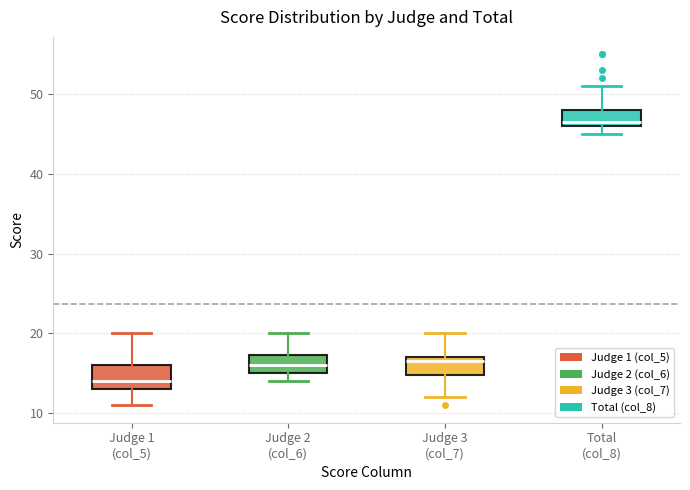

Reading left to right, read every box against the y-axis: the position of its median line, the range the box covers, and the ends of its whiskers. The values are not printed on the chart, so give them approximately, as read against the axis.

Judge 1 (col_5): median 14, box 13 to 16, whiskers 11 to 20
Judge 2 (col_6): median 16, box 15 to 17, whiskers 14 to 20
Judge 3 (col_7): median 17 (just below the box's upper edge), box 15 to 17, whiskers 12 to 20
Total (col_8): median 47, box 46 to 48, whiskers 45 to 51